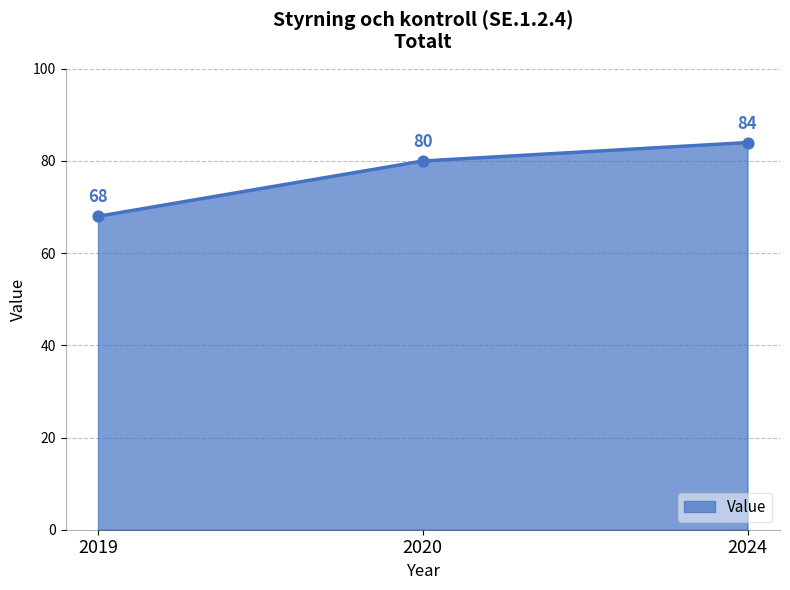

Approximately how many times larger is the value at 2024 compared to 2019?

1.2